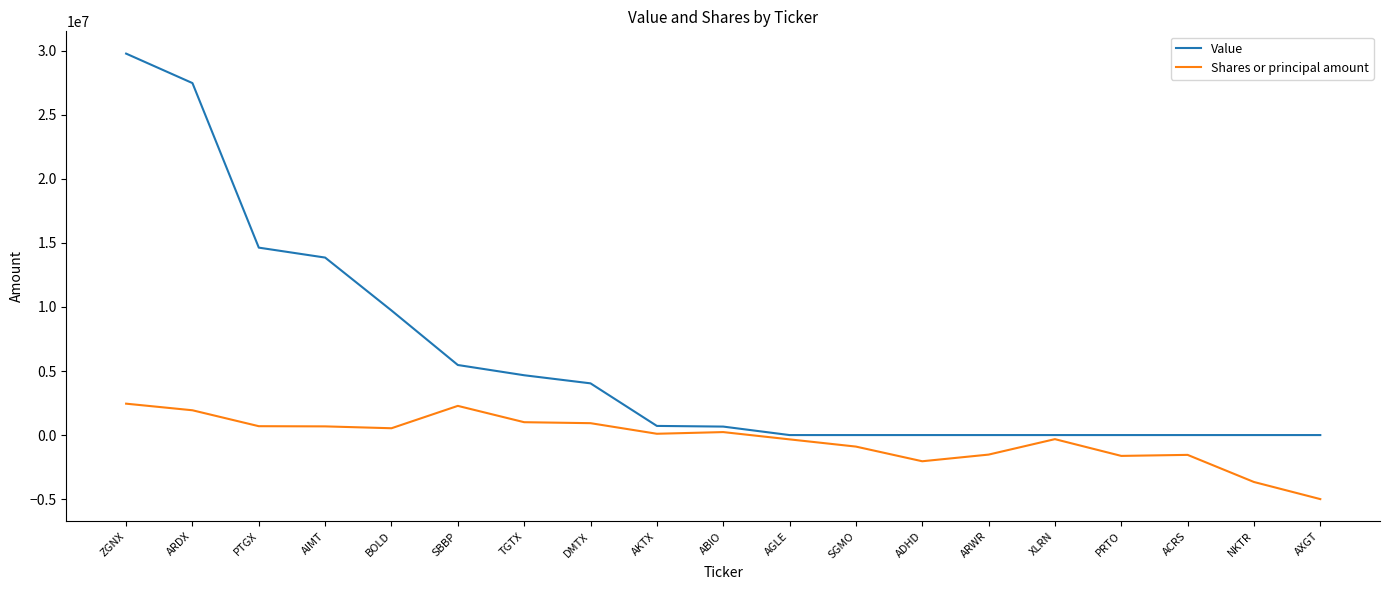

How many values in the Shares or principal amount series are below 101439?

9